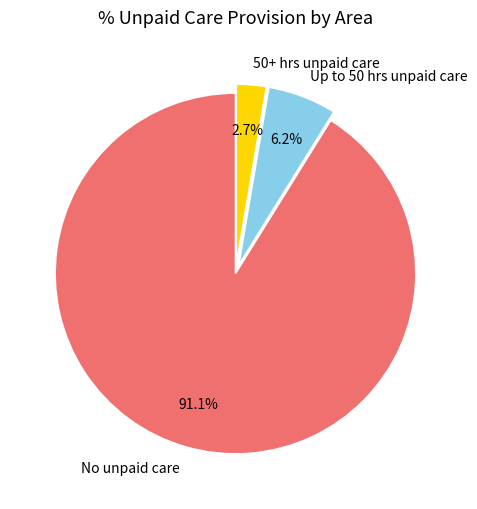

Count the number of slices in the pie.

3